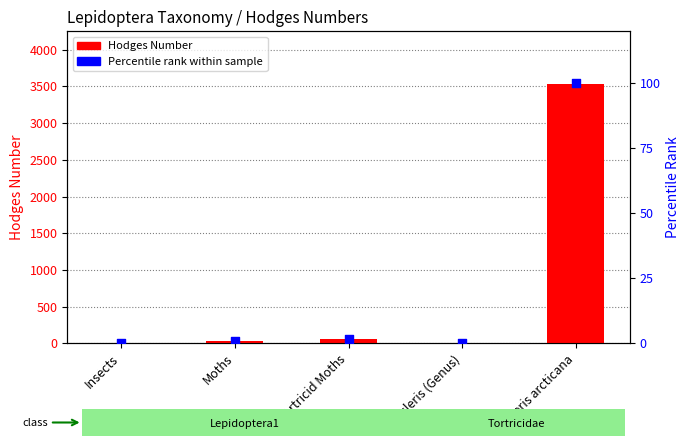

Which series has the largest Y range (max minus min)?

Hodges Number